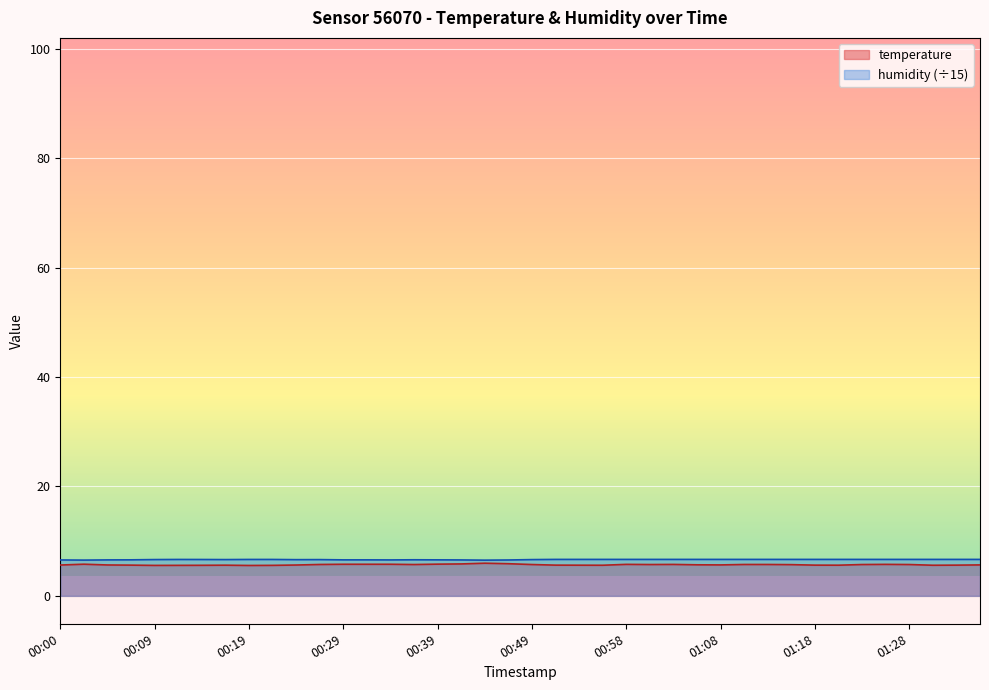

At which label is humidity closest to 6?

00:44